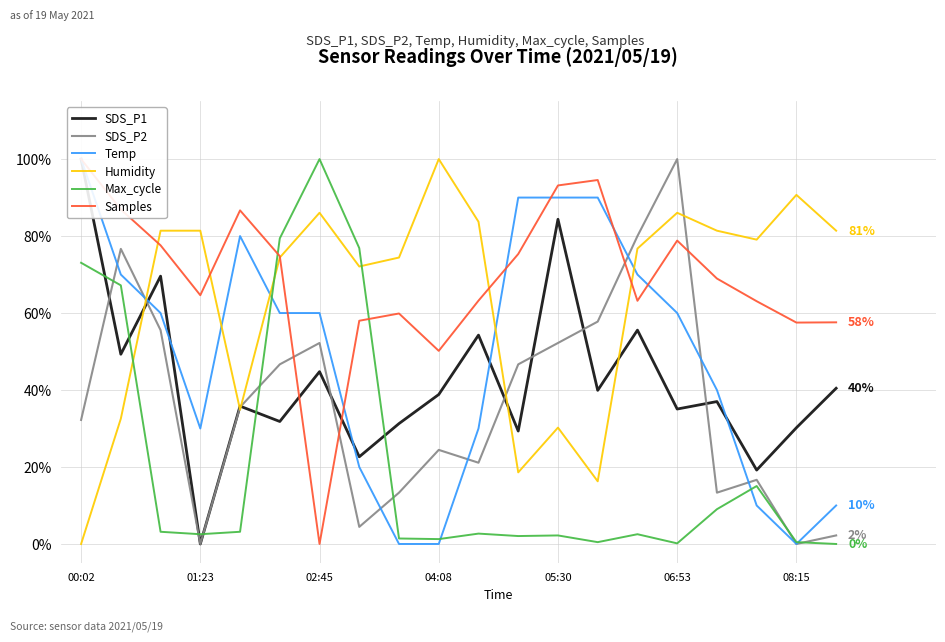

What is the highest value of the Humidity series?

100.0